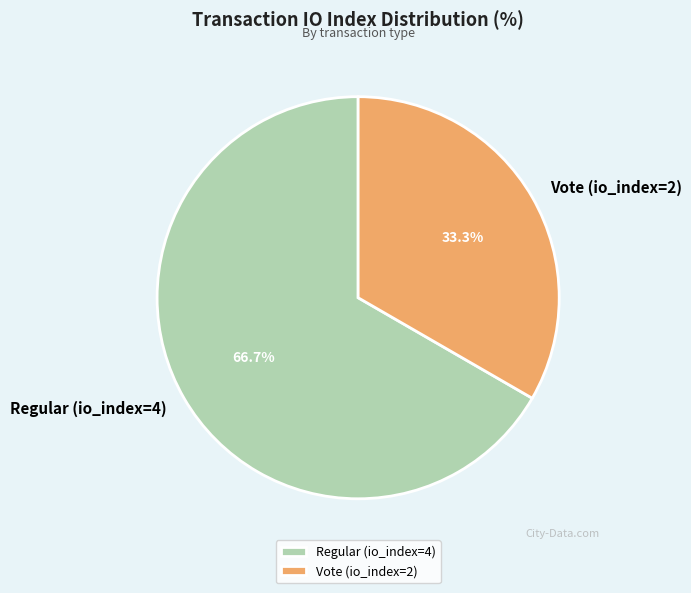

Rank the categories by value from lowest to highest.

Vote (io_index=2), Regular (io_index=4)